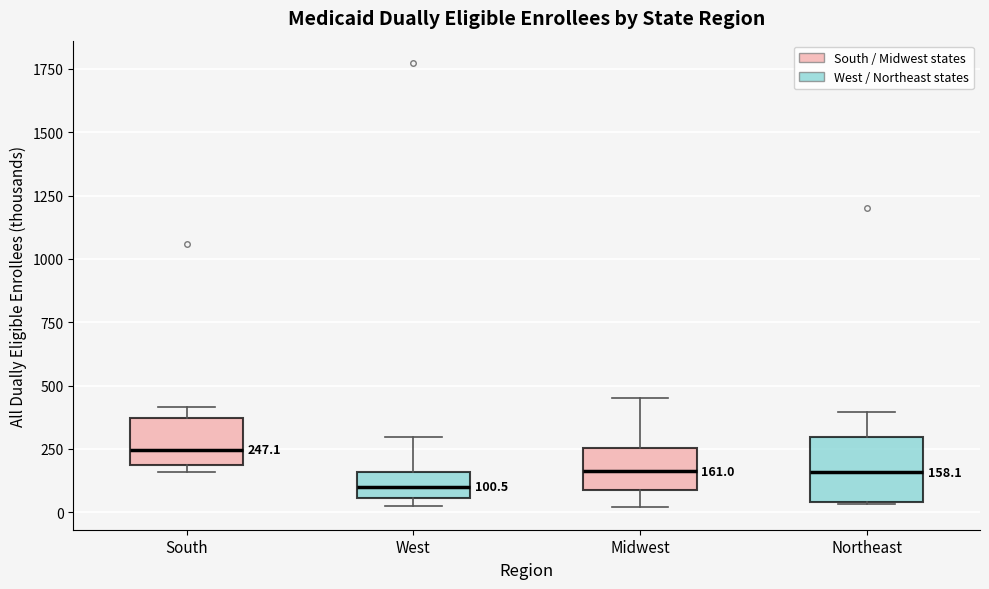

Which box's median line is the highest?

South